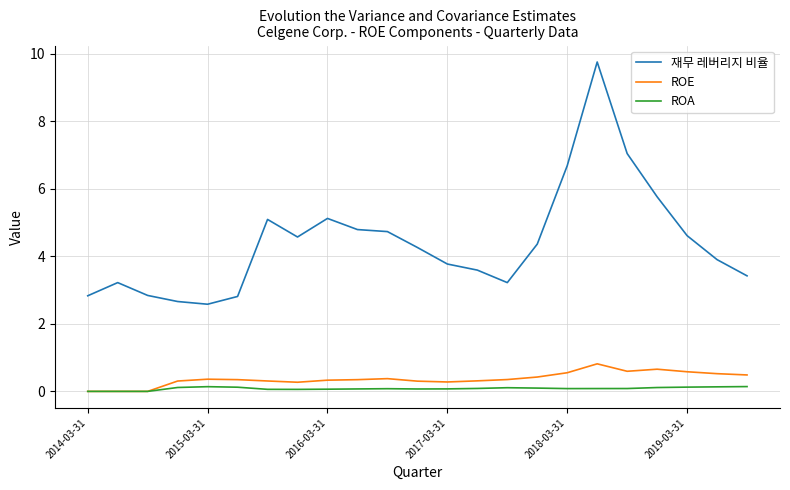

What is the maximum value shown in the chart?

9.8